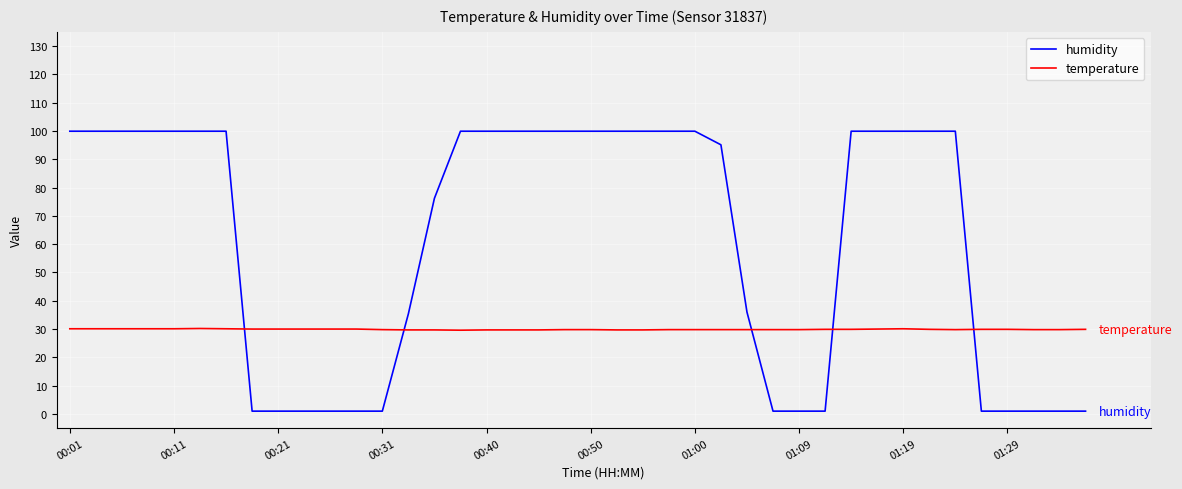

What is the maximum value shown in the chart?

99.9